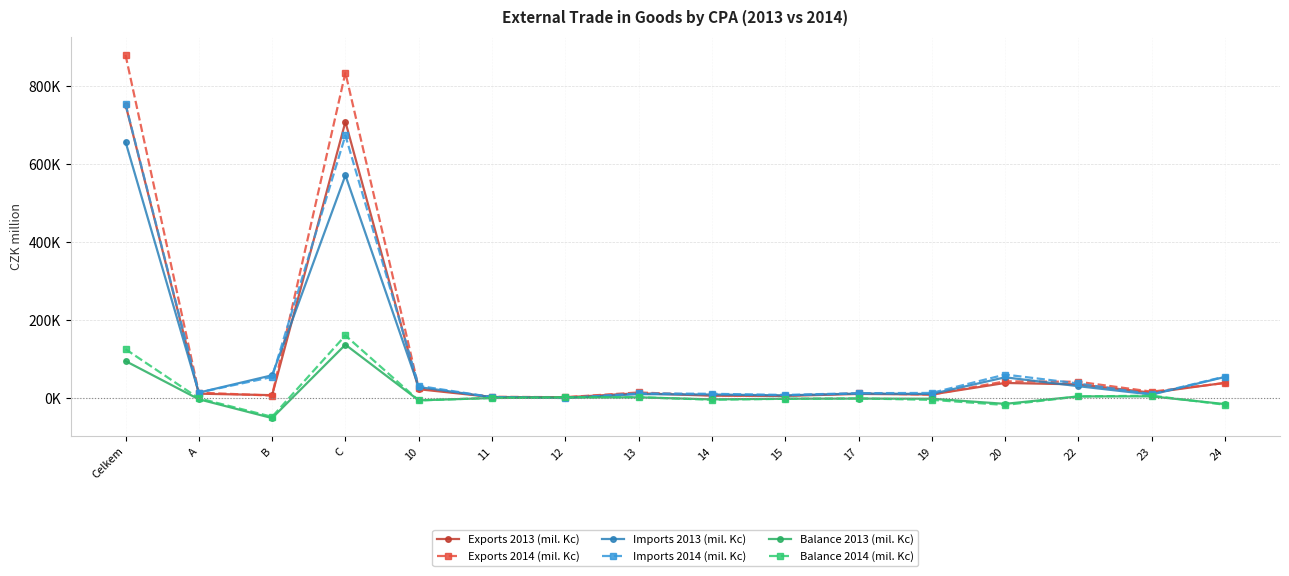

Is this an area chart (filled region under the line)?

No